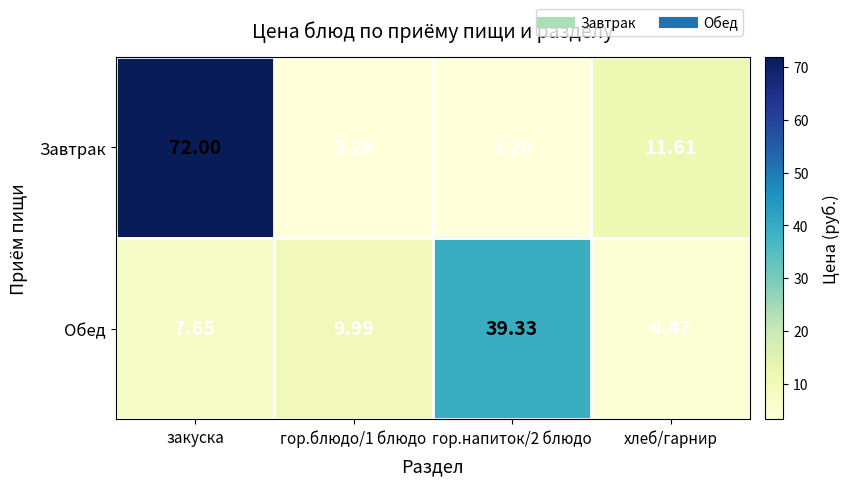

Which series has the largest range (max minus min)?

Завтрак